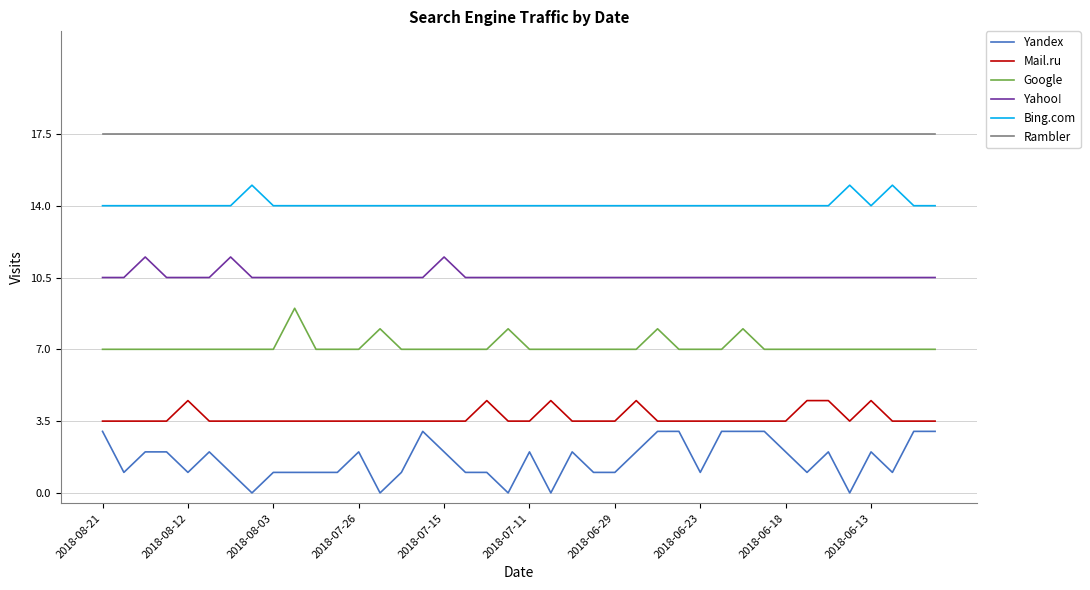

What is the difference between the maximum and minimum values in the Yandex series?

3.0